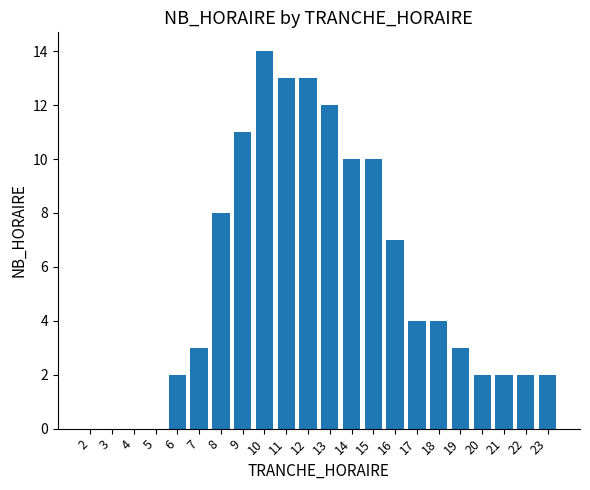

What is the sum of all values?

122